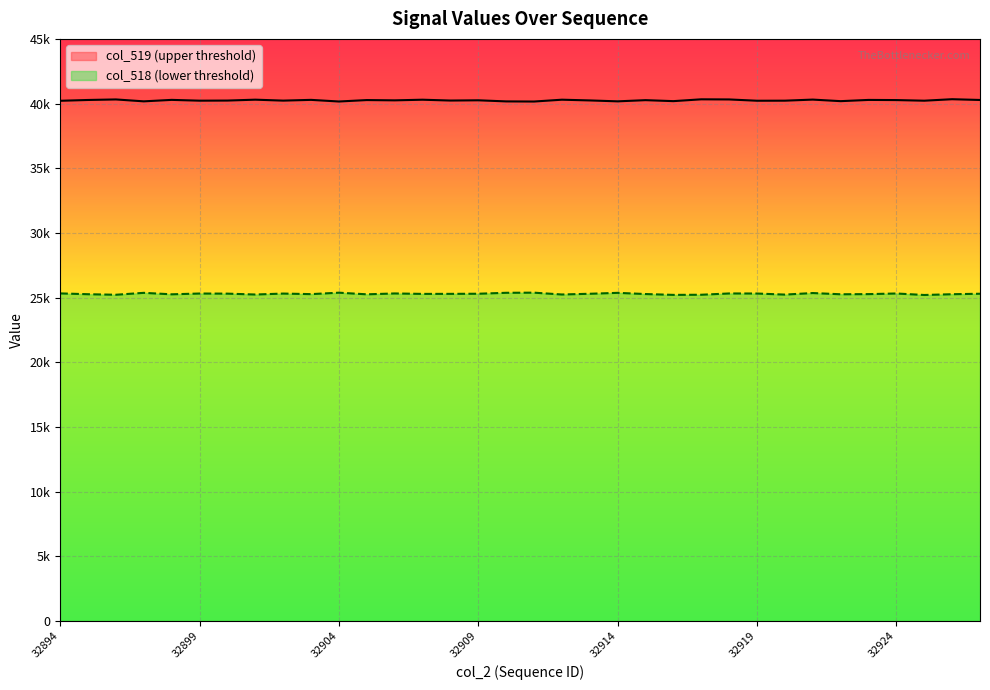

Is it true that col_519 equals 40218 at 32919?

True